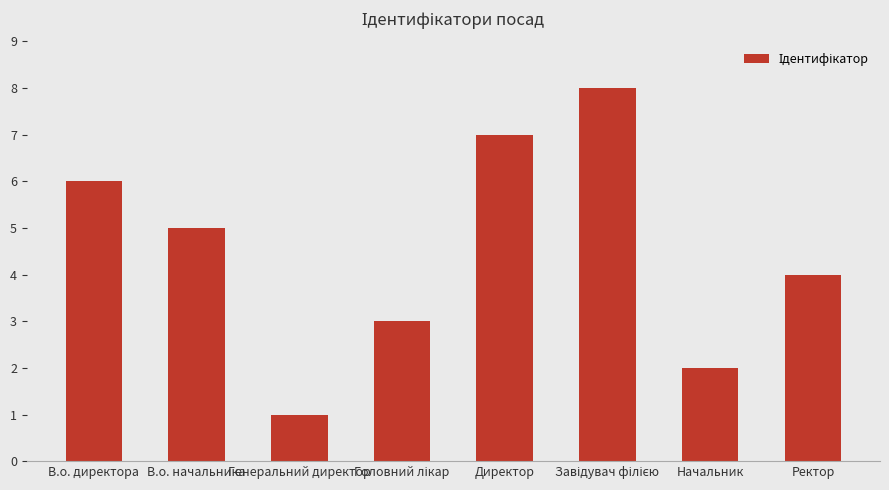

What is the change in value from В.о. директора to Директор?

+1